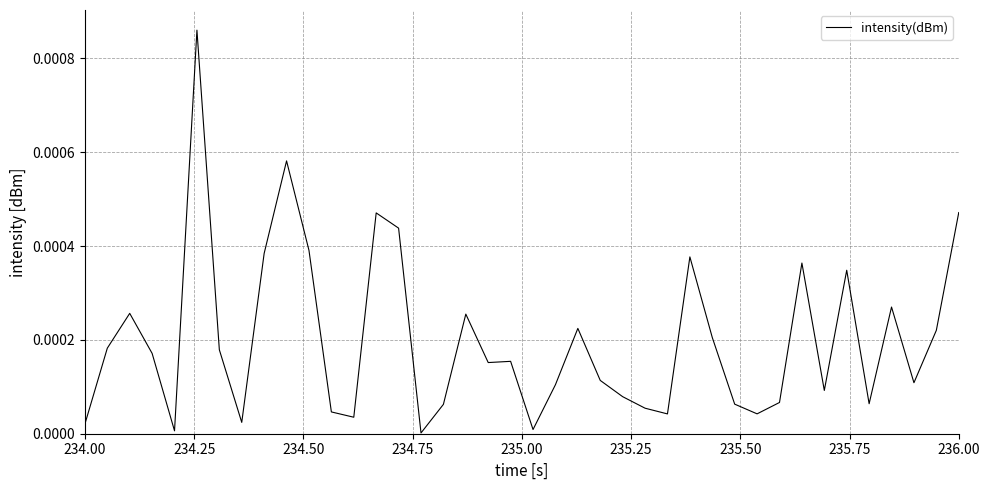

Does the chart have visible grid lines?

Yes